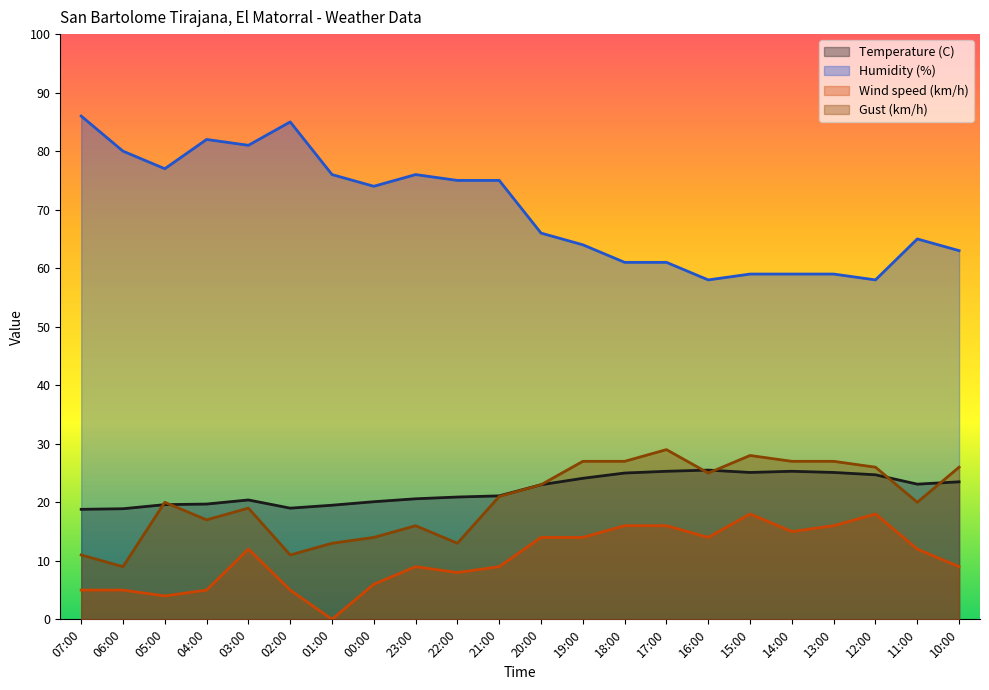

Which series has the largest total across all categories?

Humidity (%)